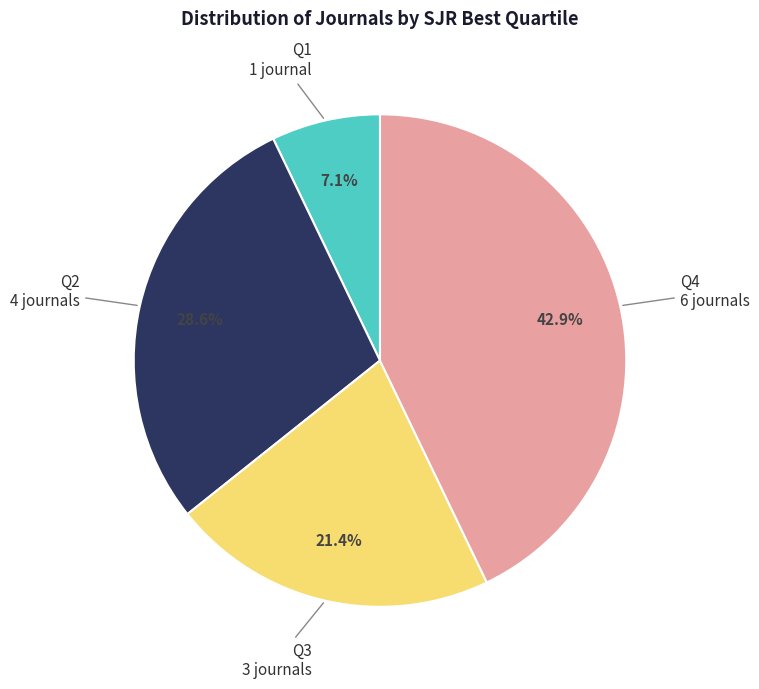

To the nearest percent, what is the average slice percentage?

25%